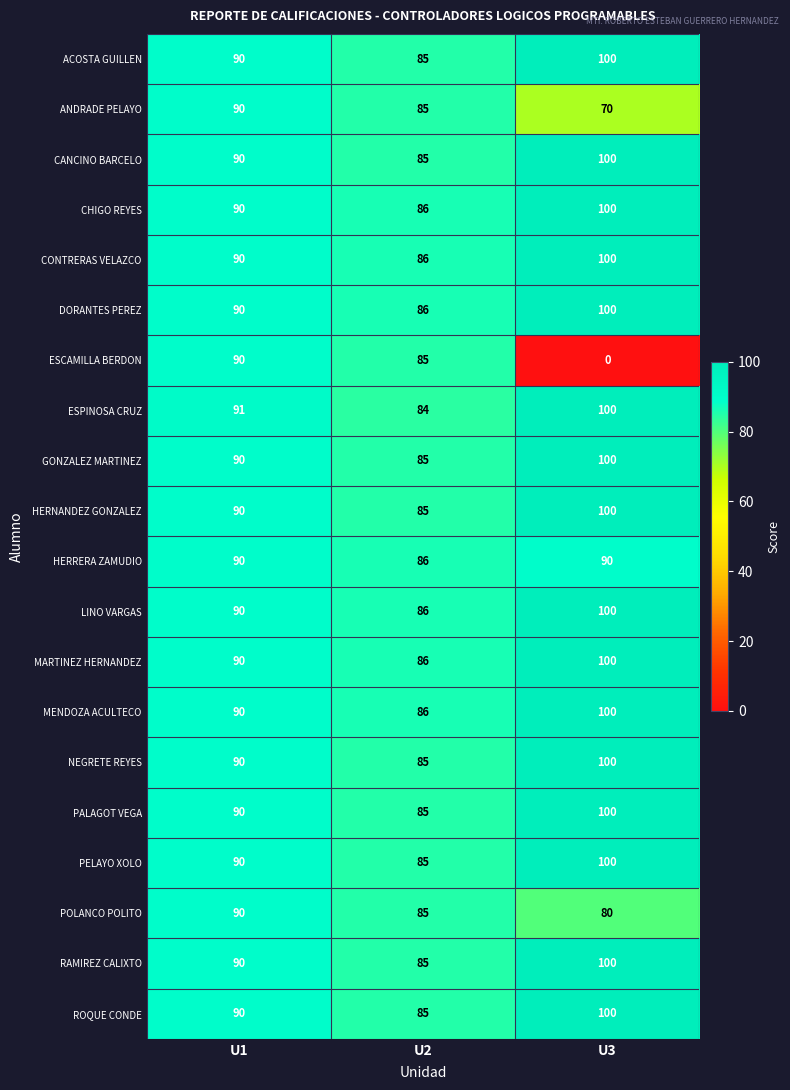

What value does the CHIGO REYES series have at U1, to the nearest 10?

90